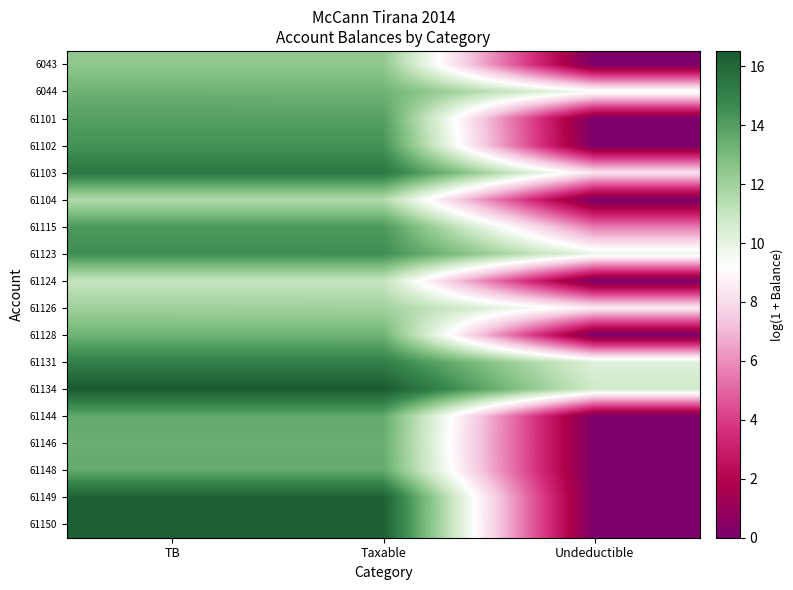

What is the spread (max minus min) of values at Undeductible?

10.7